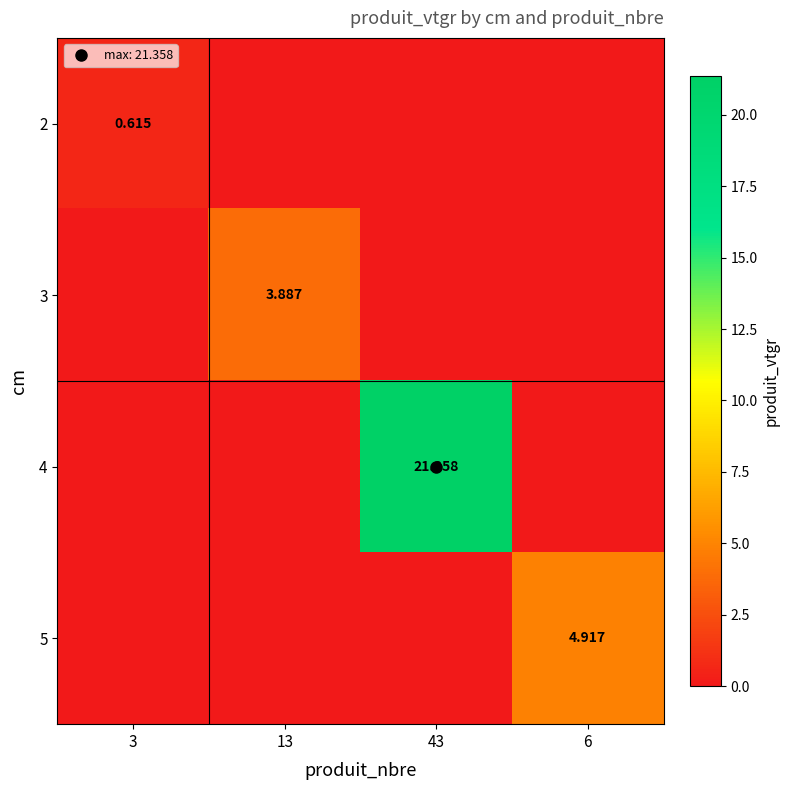

How many data points does each series have?

4